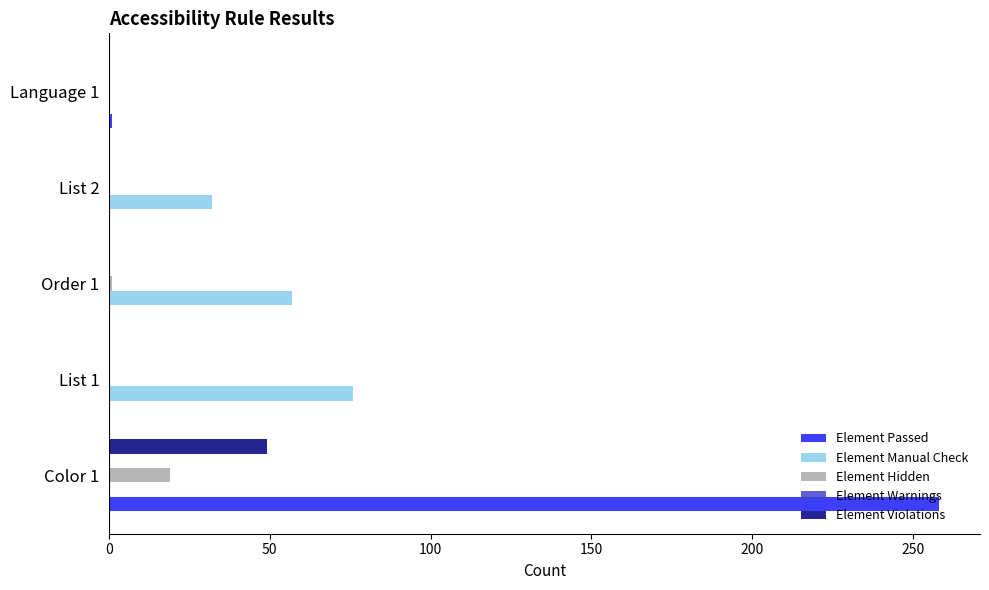

How many values in the Element Hidden series exceed 0?

2